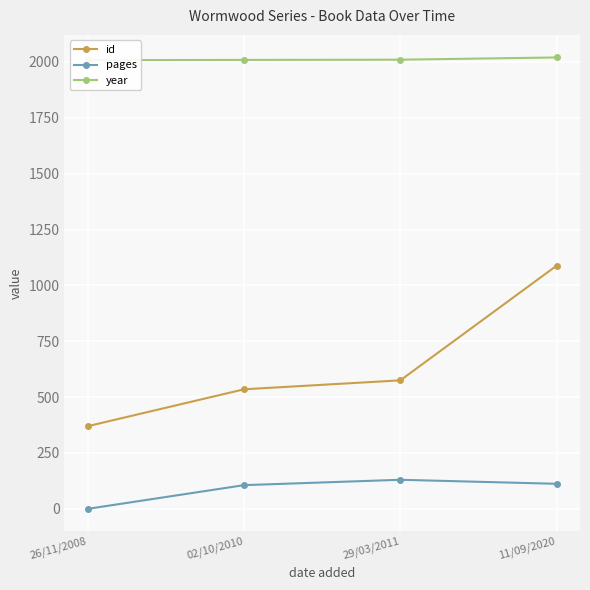

True or false: year and id cross at least once.

False